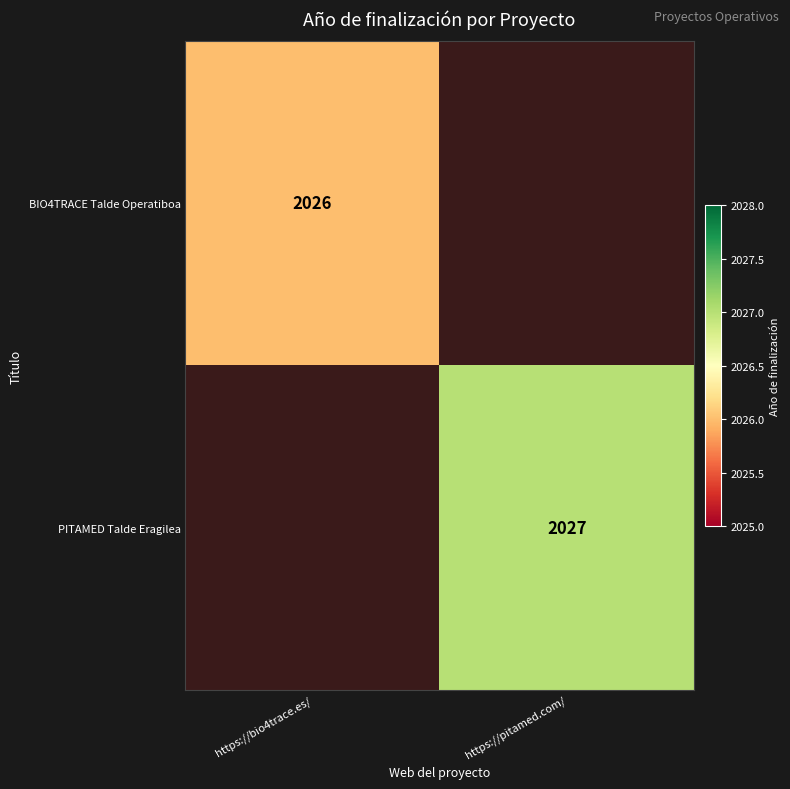

True or false: PITAMED Talde Eragilea has a value of 2027 at https://pitamed.com/.

True